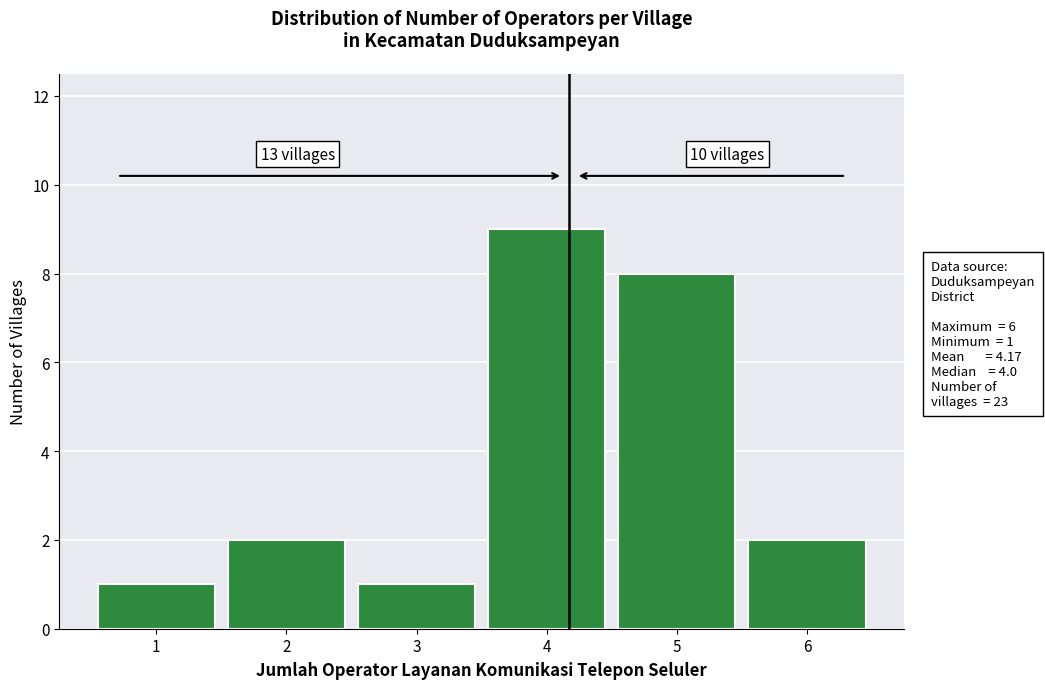

Reading right to left, transcribe all the data shown in this chart.

6=2	5=8	4=9	3=1	2=2	1=1